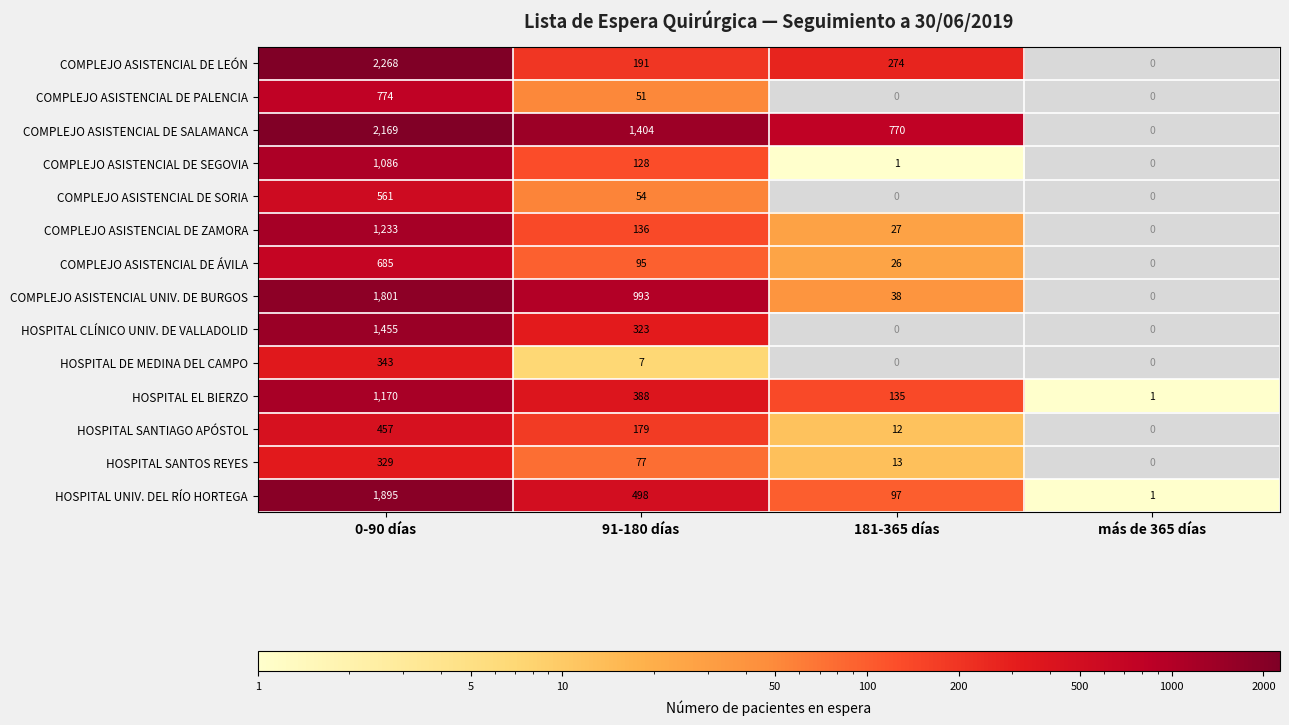

What is the total value across all series at 91-180 días?

4524